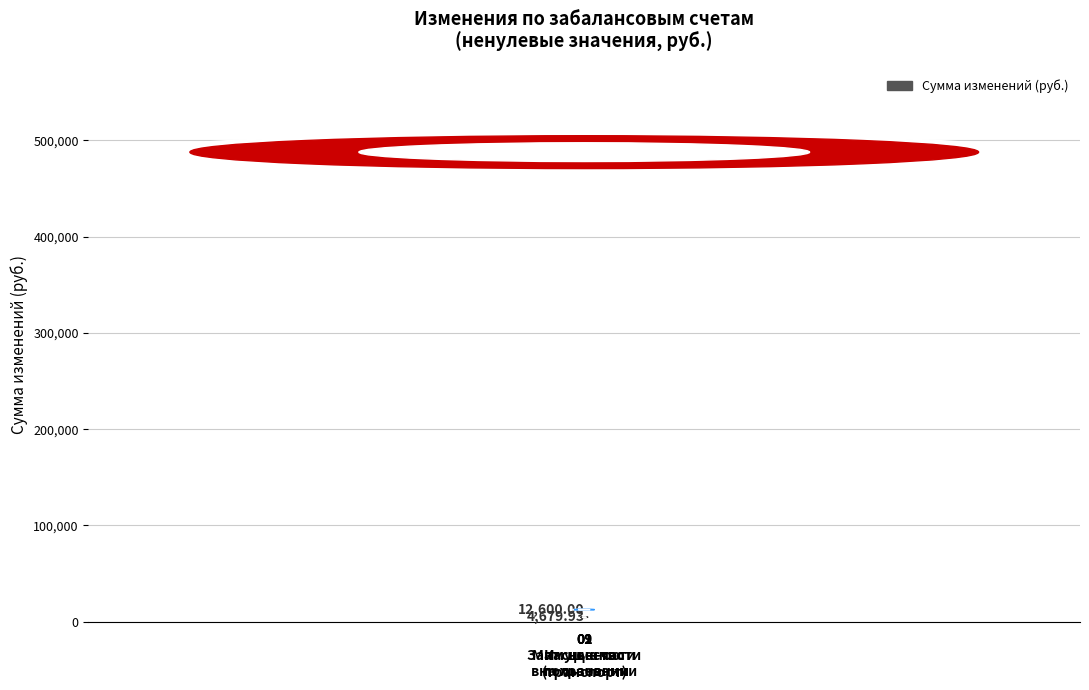

What is the sum of the values at 01
Имущество
в пользовании and 09
Запасные части
(транспорт)?

500282.0